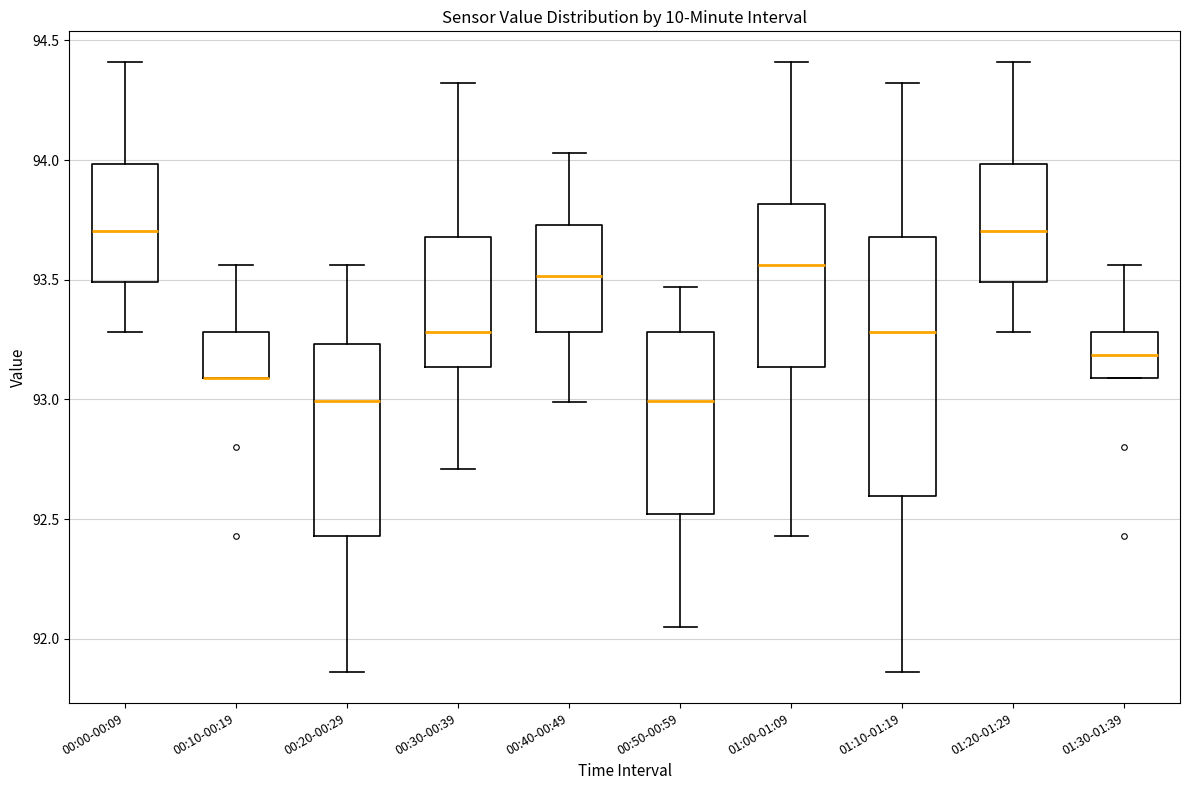

Comparing the boxes themselves (not the whiskers), which one is the tallest?

01:10-01:19